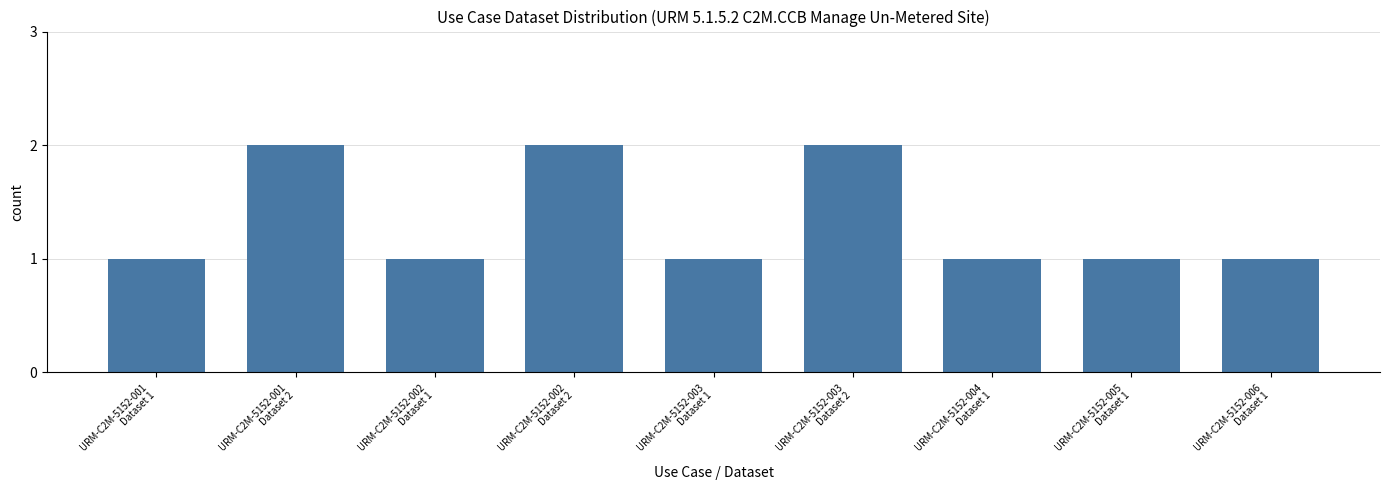

Approximately how many times larger is the value at URM-C2M-5152-003
Dataset 2 compared to URM-C2M-5152-001
Dataset 1?

2.0